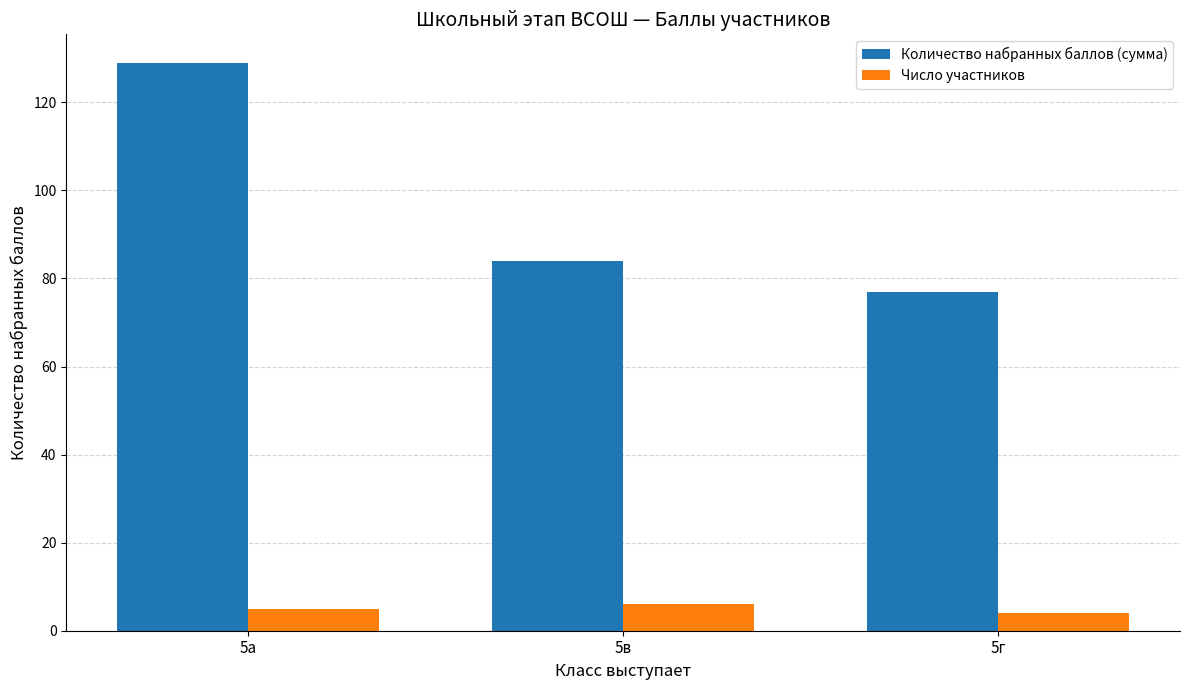

Reading left to right, what are all the values shown in this chart?

Количество набранных баллов (сумма): 5а=129	5в=84	5г=77
Число участников: 5а=5	5в=6	5г=4